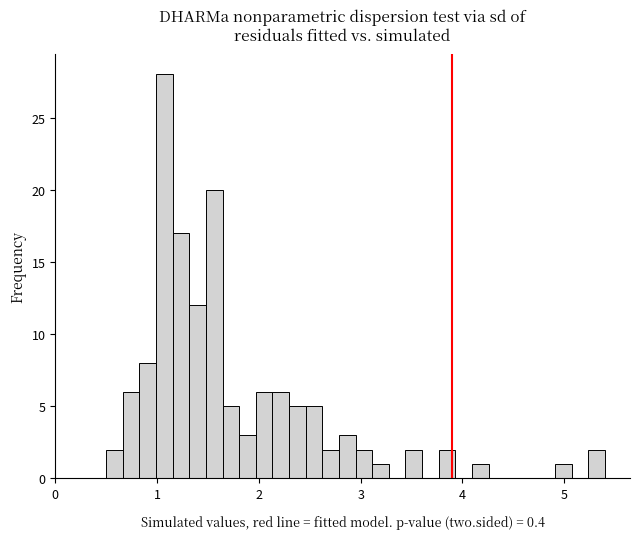

Read against the x-axis, roughly where is the centre of the tallest bar?

1.1